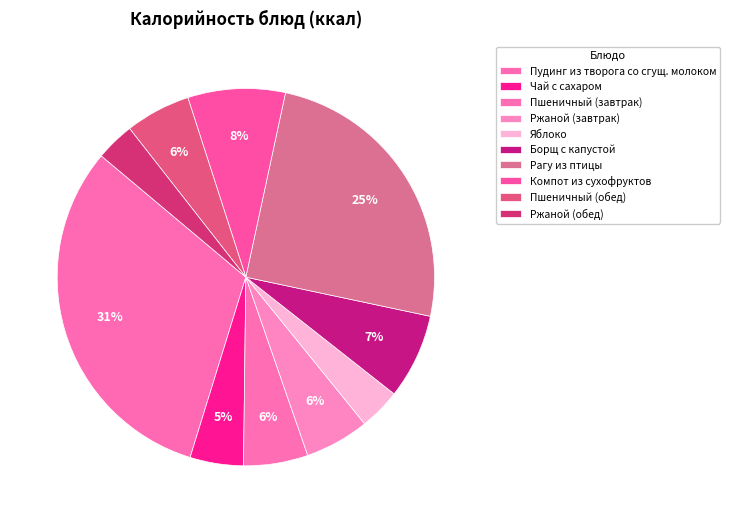

How many segments does this pie chart have?

10